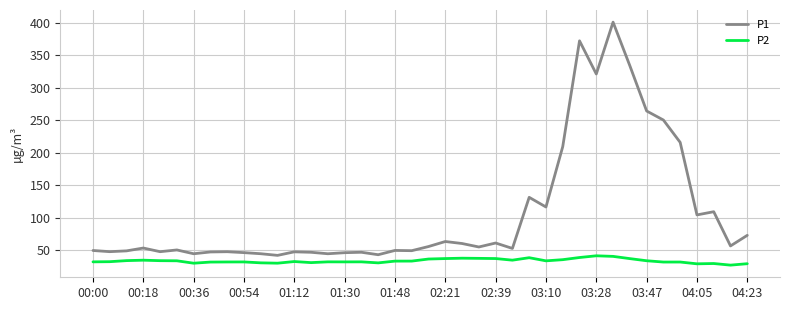

At how many categories does at least one series exceed 355?

2